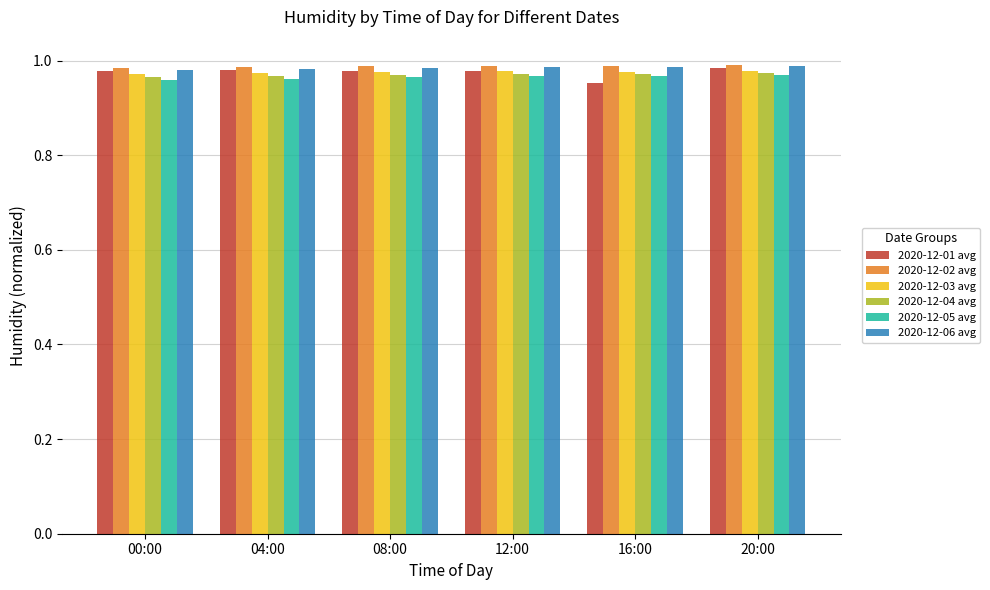

The value of 2020-12-05 avg at 16:00 is 1.0. True or false?

True